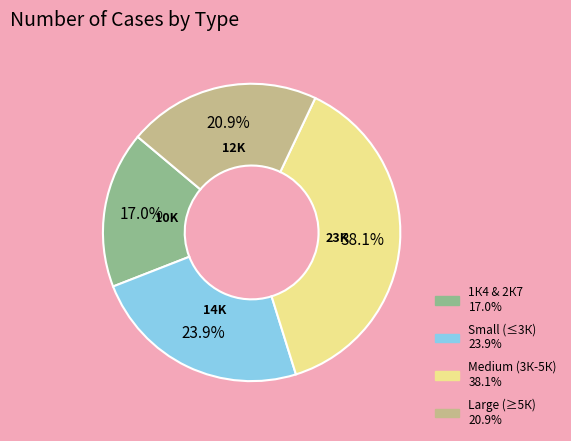

Is there any slice that represents more than half of the pie?

No